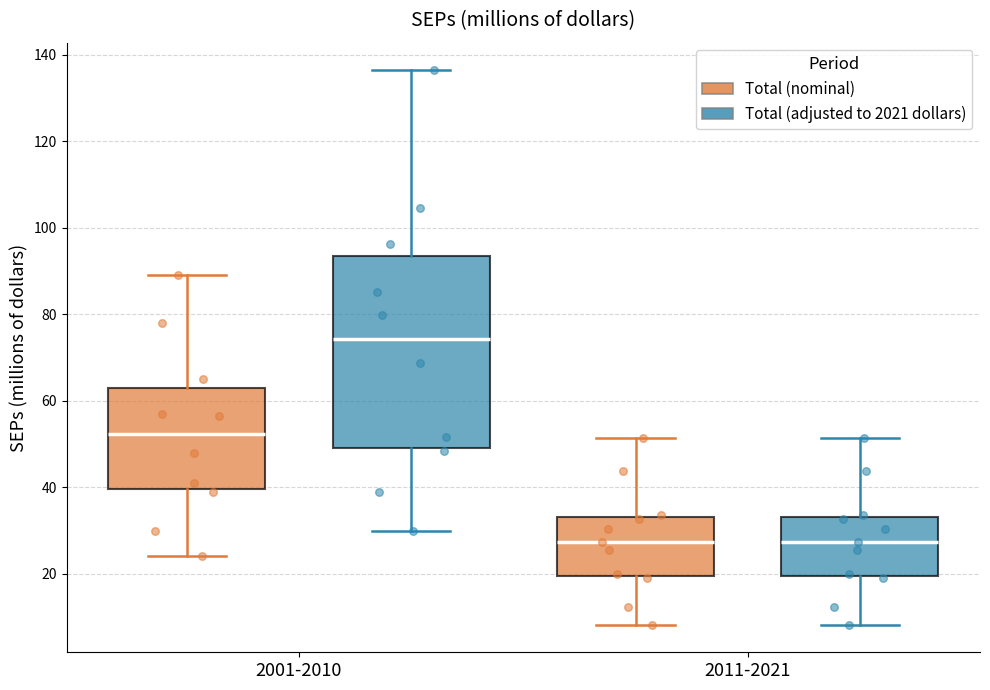

Reading left to right, read every box against the y-axis: the position of its median line, the range the box covers, and the ends of its whiskers. The values are not printed on the chart, so give them approximately, as read against the axis.

2001-2010 (Total (nominal)): median 52, box 40 to 64, whiskers 24 to 90
2001-2010 (Total (adjusted to 2021 dollars)): median 74, box 50 to 94, whiskers 30 to 136
2011-2021 (Total (nominal)): median 28, box 20 to 34, whiskers 8 to 52
2011-2021 (Total (adjusted to 2021 dollars)): median 28, box 20 to 34, whiskers 8 to 52